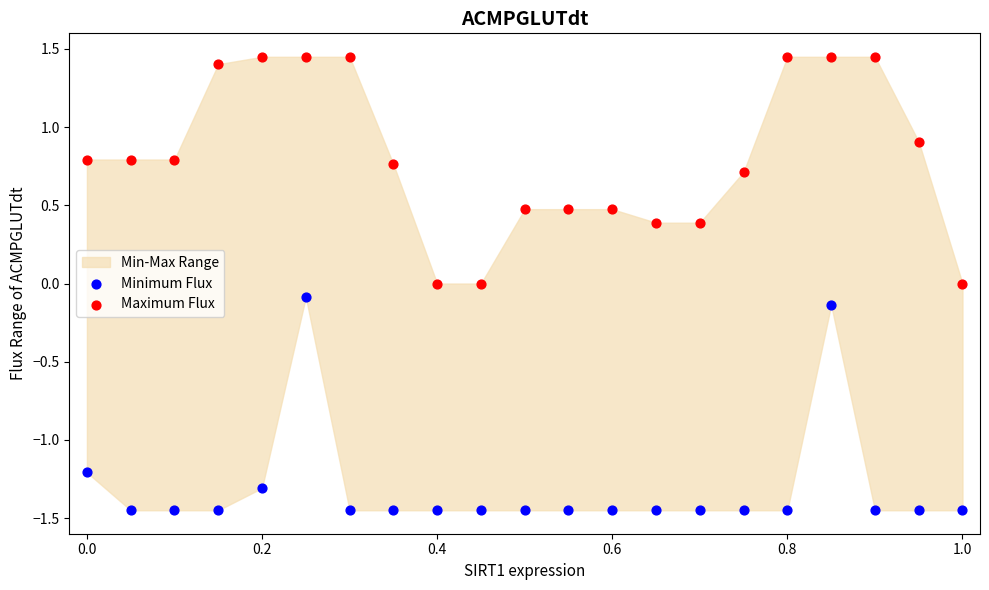

Which series contains the lowest Y value?

Minimum Flux